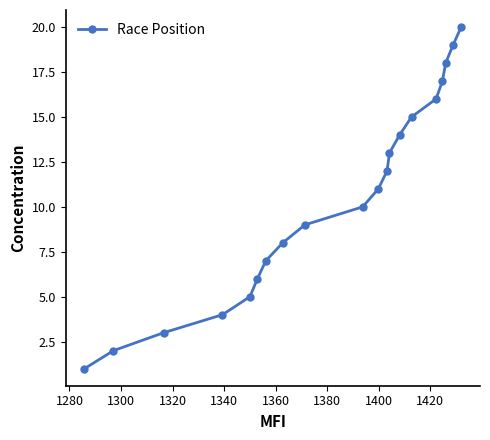

What is the value of the 6th point from the left?

6